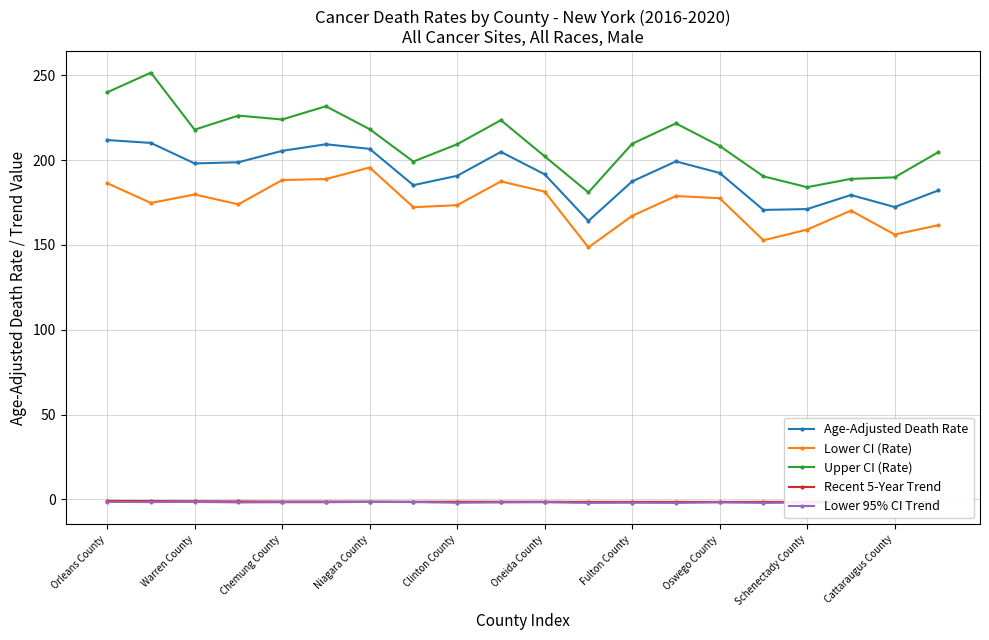

What is the average value of the Age-Adjusted Death Rate series?

191.5